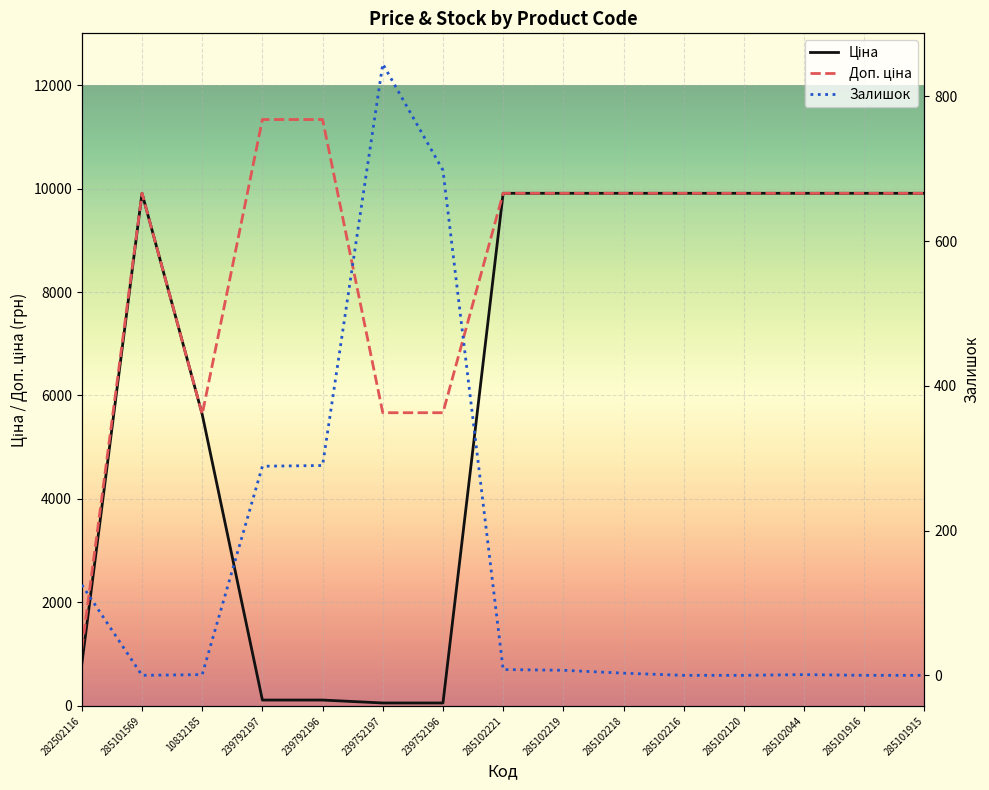

What value does the Ціна series have at 285101916?

9908.5